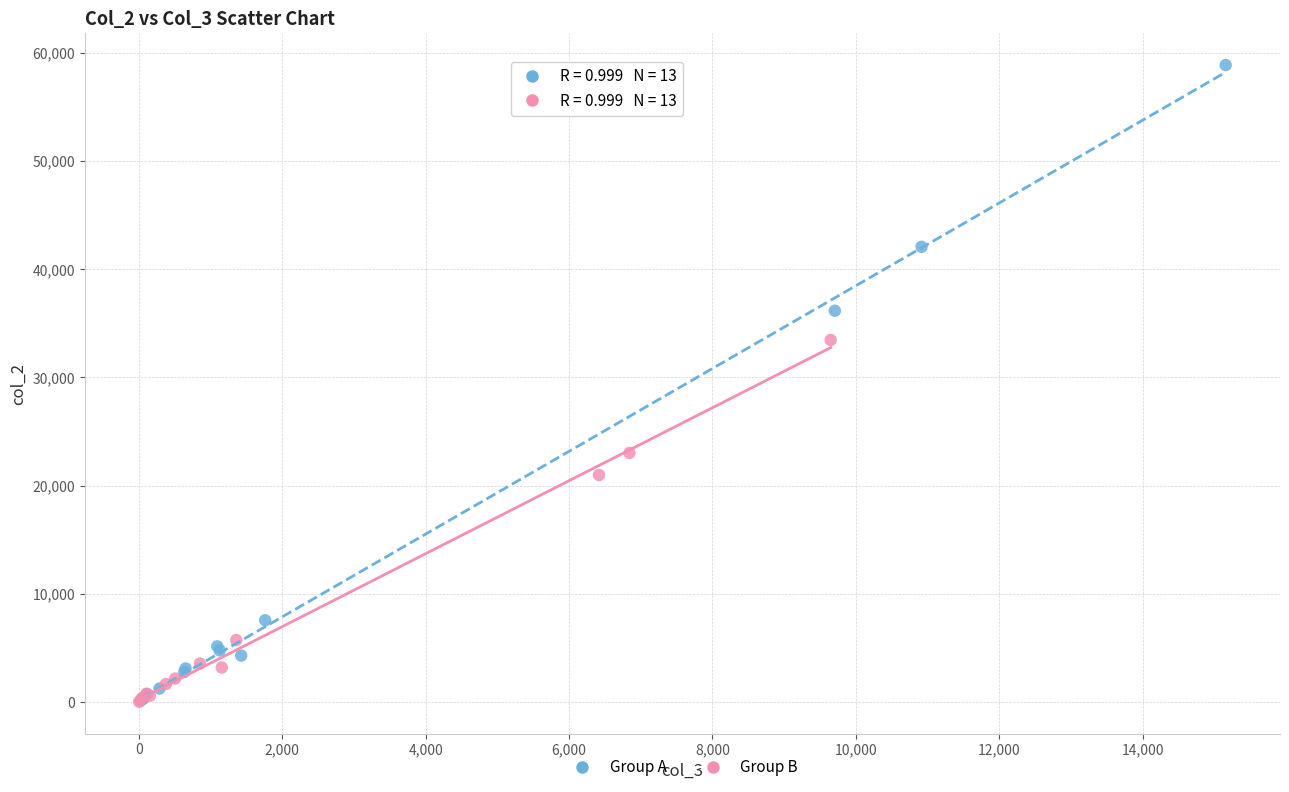

Which series has the widest spread of Y values?

Group A